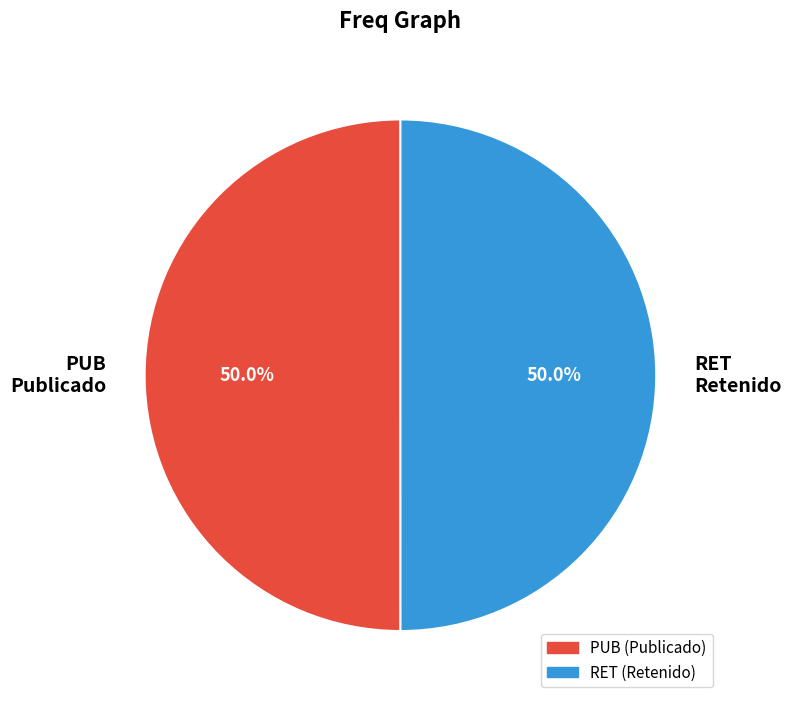

Approximately how many times larger is the value at RET Retenido compared to PUB Publicado?

1.0